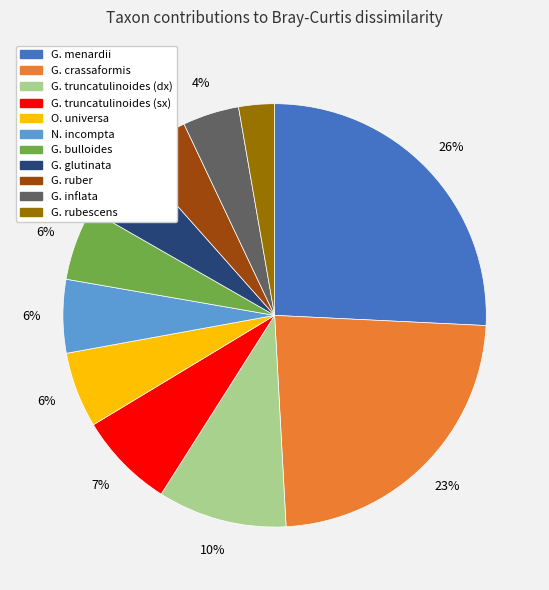

How many segments does this pie chart have?

11